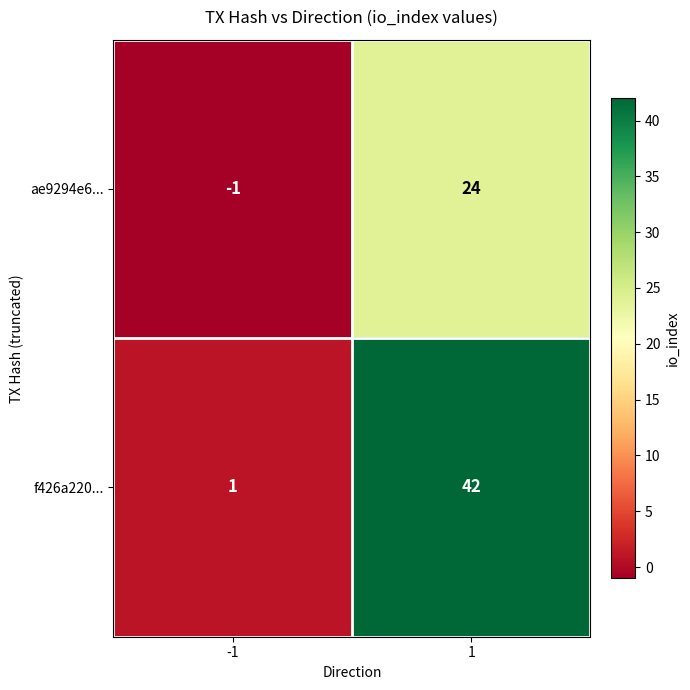

Reading left to right, what are all the values shown in this chart?

ae9294e6...: -1	24
f426a220...: 1	42